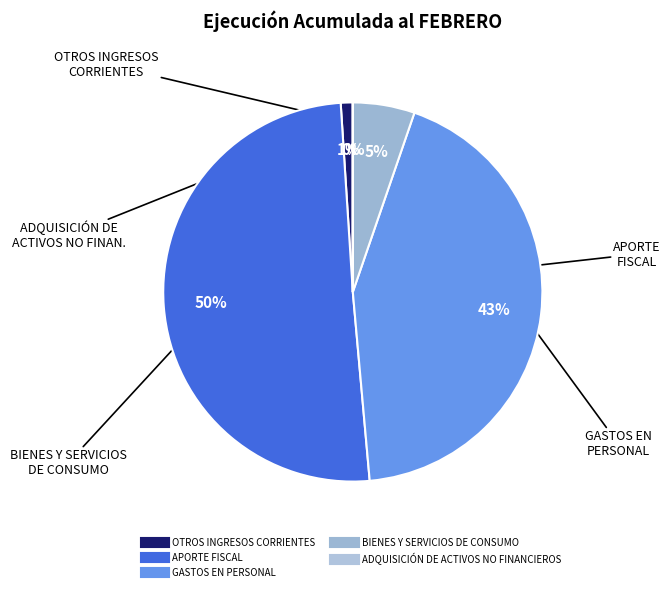

Which category has the biggest portion of the pie?

APORTE FISCAL